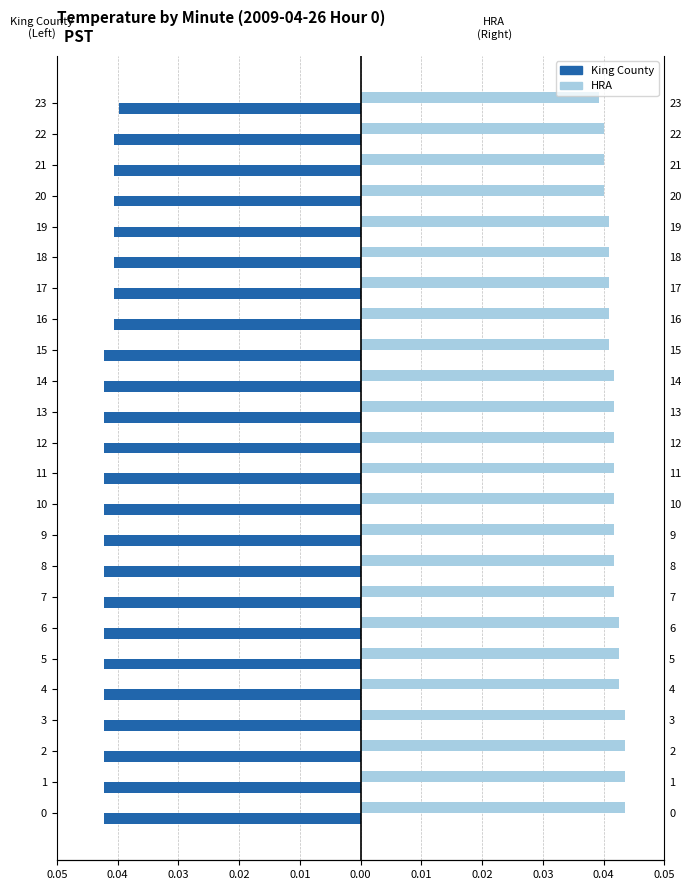

How many series are shown in this chart?

2